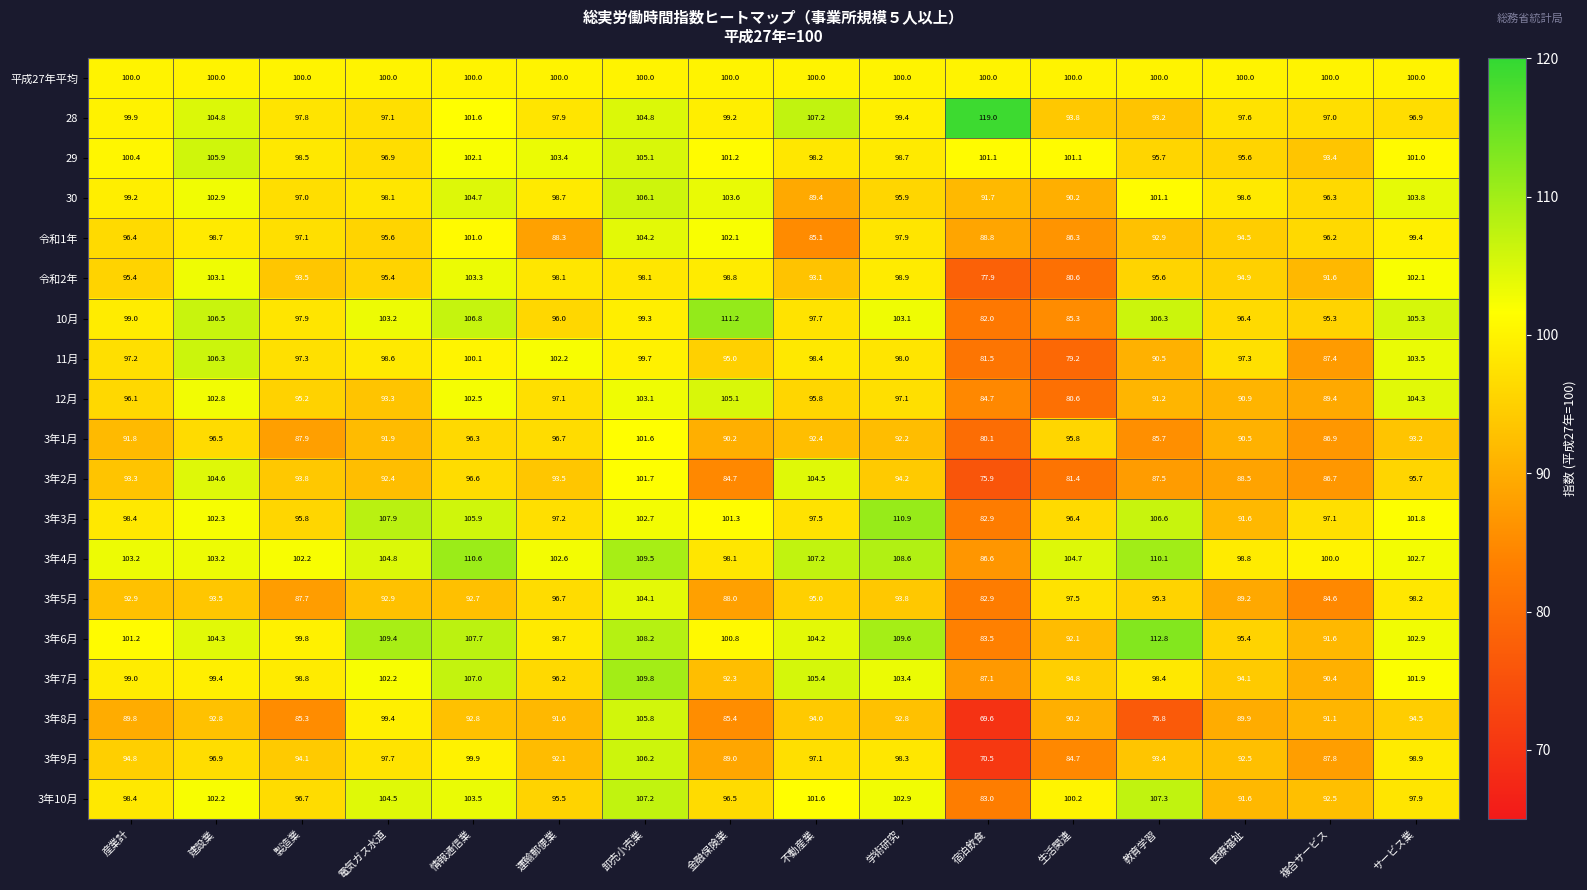

At how many categories does at least one series exceed 117?

1